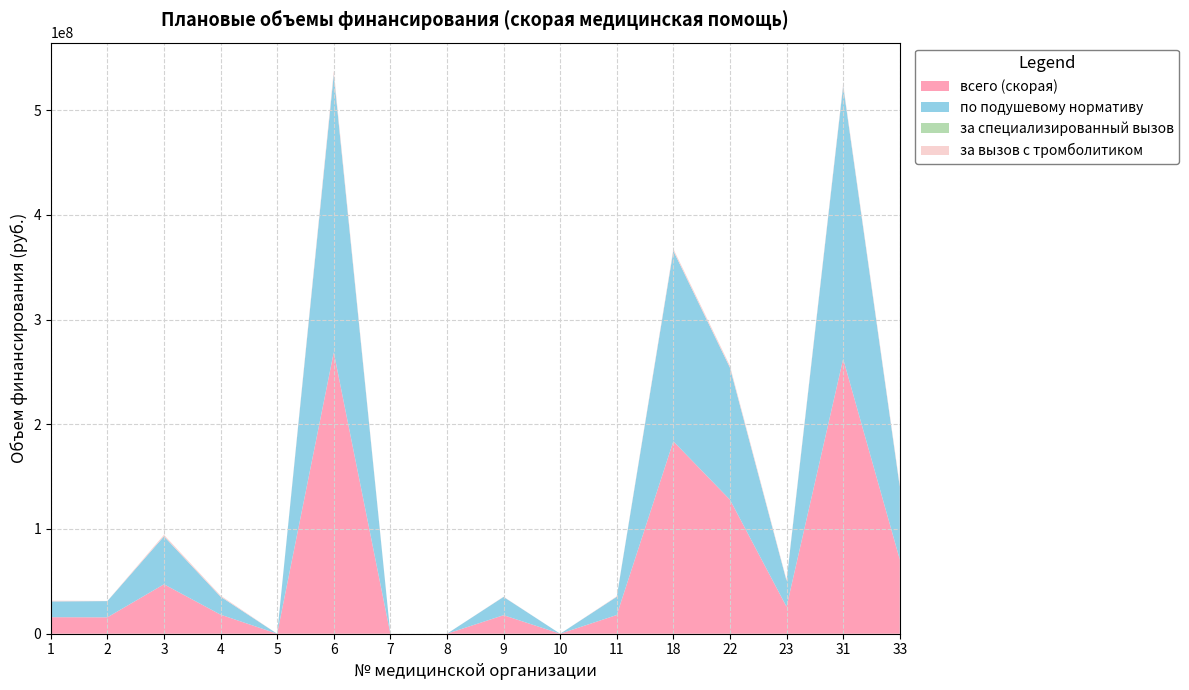

Reading left to right, list all the values displayed in this chart.

всего (скорая): 15791186	15653004	47222836	18210245	0	268747608	0	0	17688231	0	17864250	183725509	127959891	25740044	262444791	70990142
по подушевому нормативу: 15069537	15508674	45779538	17199936	0	265427200	0	0	17471736	0	17431260	181921387	126083604	24768620	260640668	69402514
за специализированный вызов: 0	0	0	0	0	0	0	0	0	0	0	0	0	0	0	0
за вызов с тромболитиком: 721649	144330	1443298	1010309	0	3320408	0	0	216495	0	432990	1804122	1876287	971424	1804123	1587628